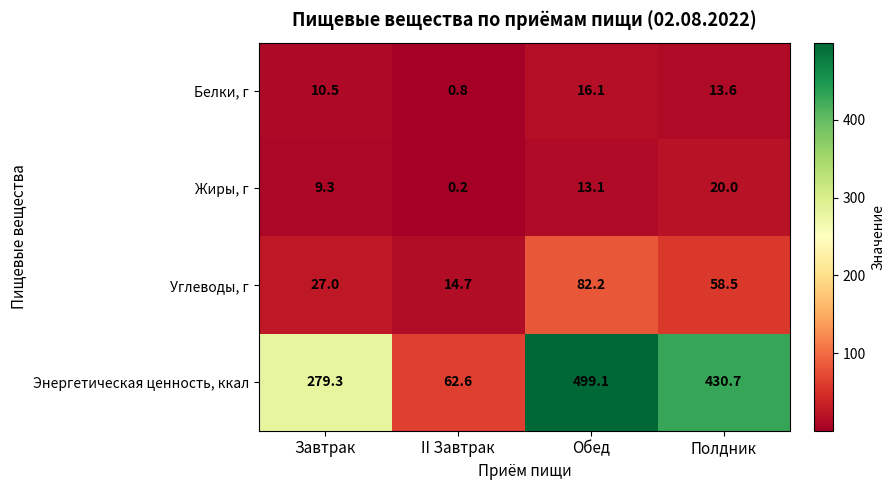

The Энергетическая ценность, ккал series shows 82.0 at Завтрак. True or false?

False